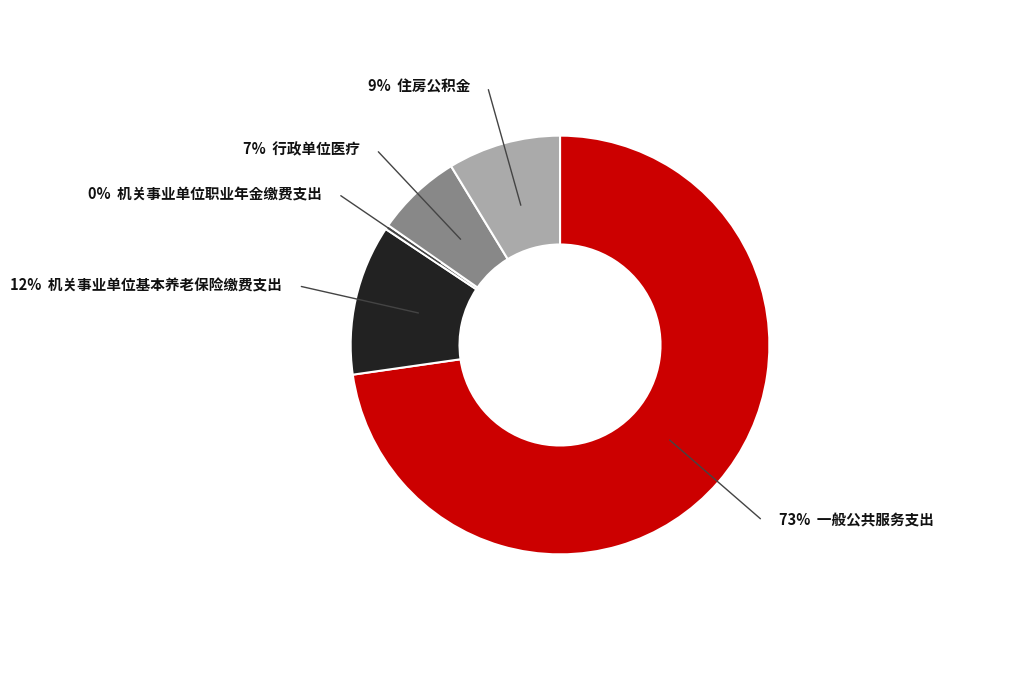

Does 一般公共服务支出 represent more than half of the total?

Yes